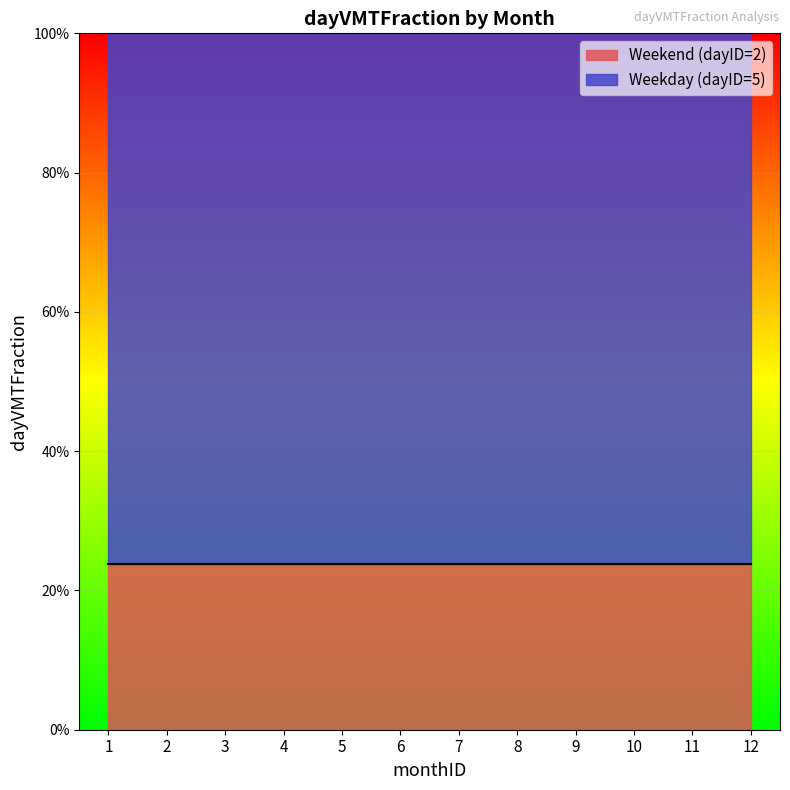

At which category is the sum across all series the highest?

1